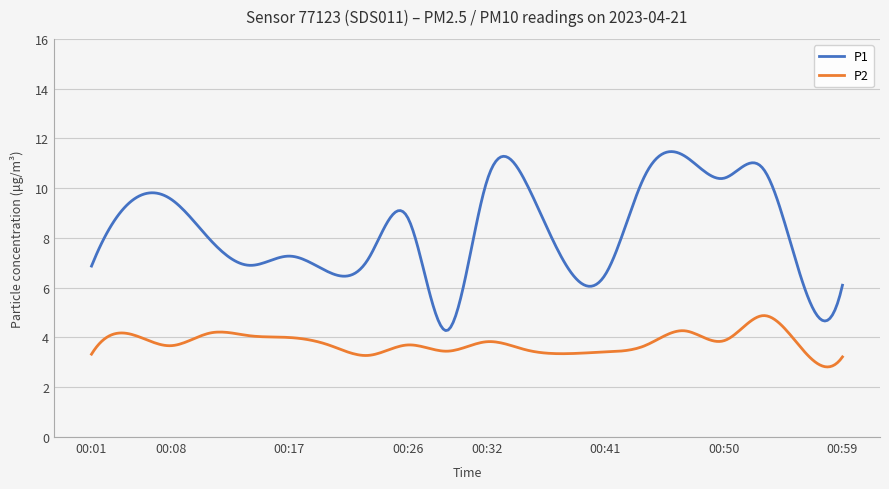

True or false: P2 has more than 2 points higher than both neighbors.

True